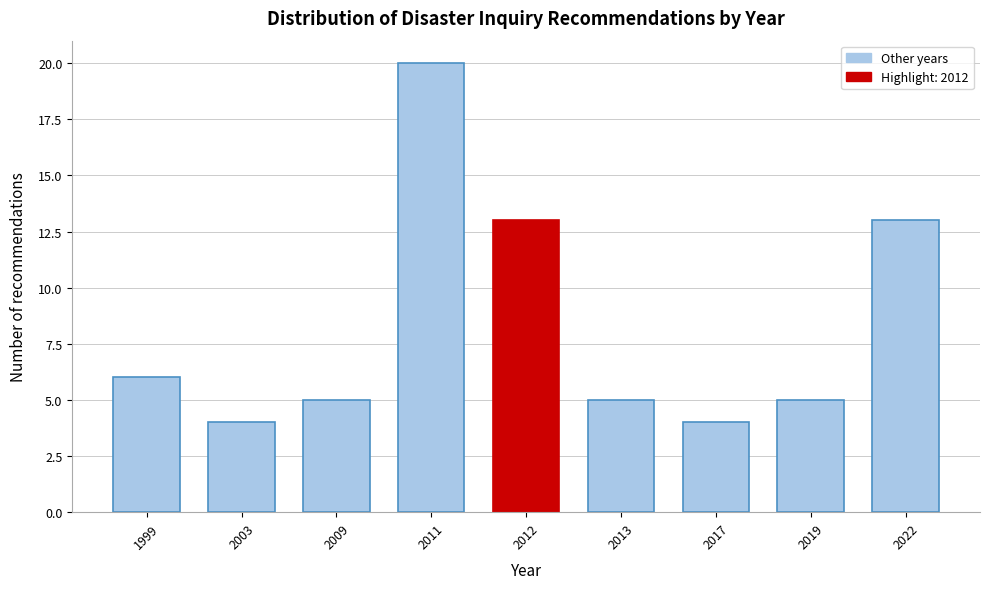

Reading right to left, extract all data points from this chart.

13	5	4	5	13	20	5	4	6